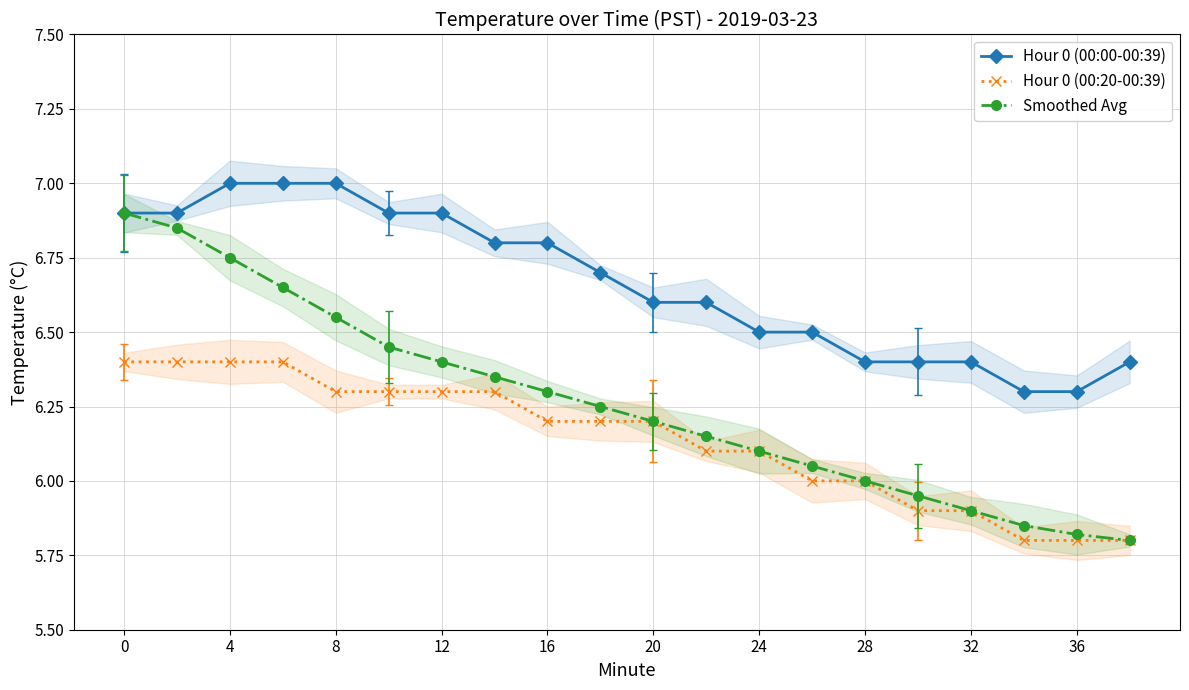

What is the sum of all Hour 0 (00:20-00:39) values?

122.8